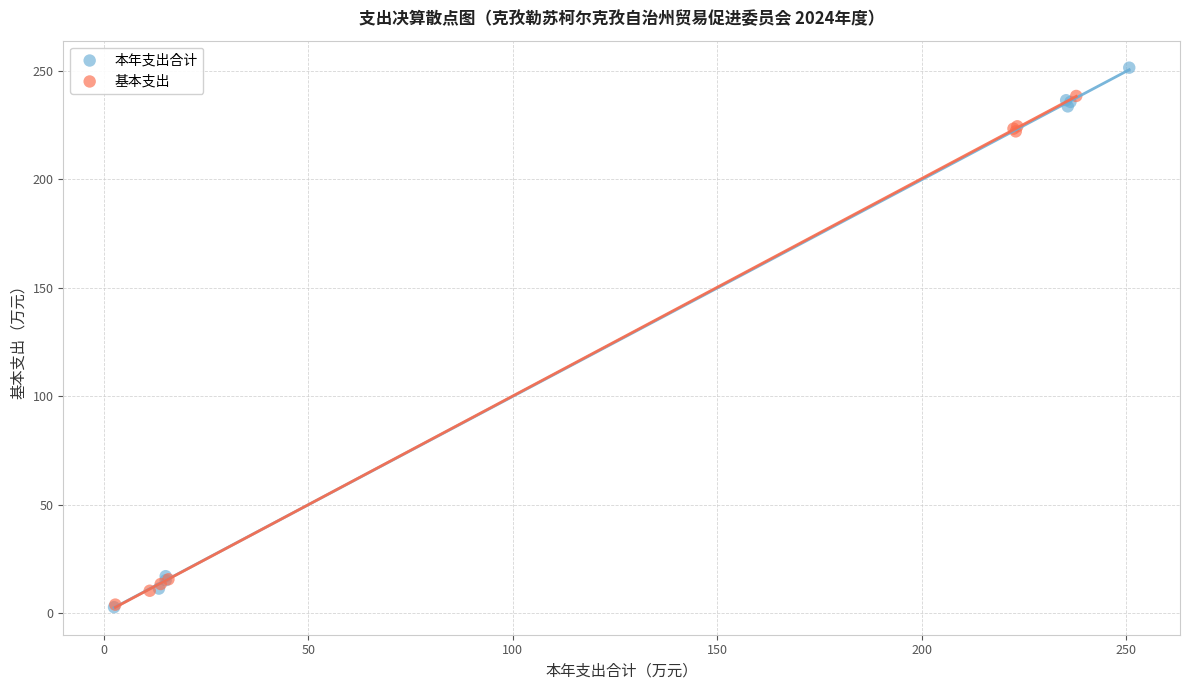

Which series reaches the maximum Y coordinate?

本年支出合计